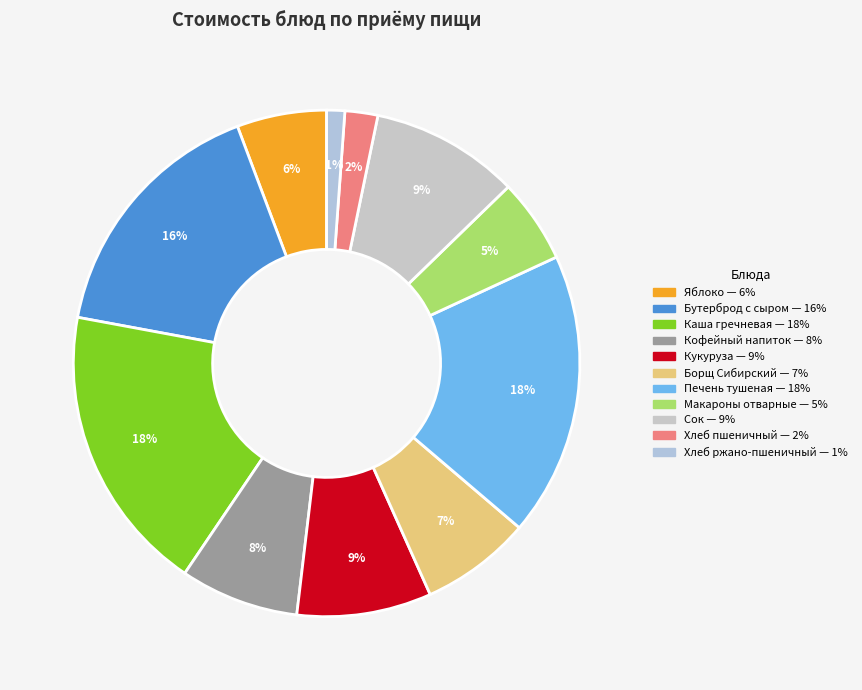

Count the number of slices in the pie.

11